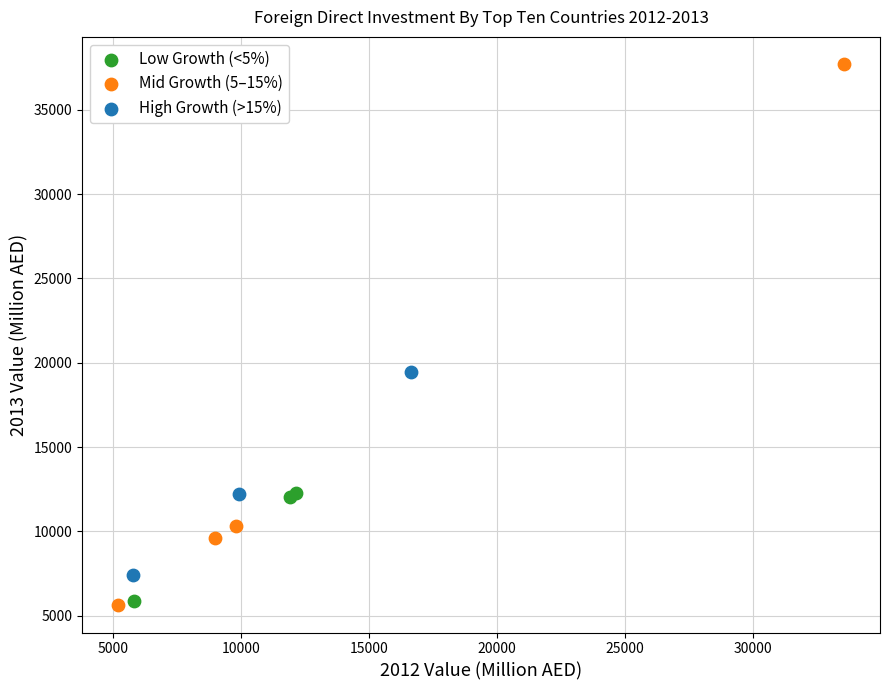

Which series has the largest Y range (max minus min)?

Mid Growth (5–15%)